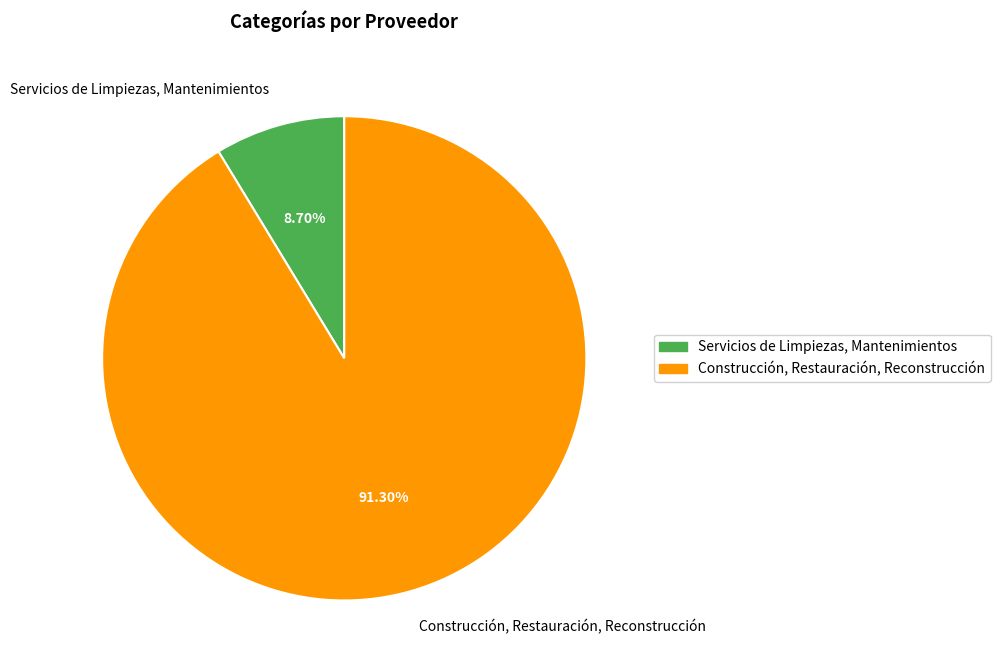

What portion of the pie excludes Construcción, Restauración, Reconstrucción?

8.7%